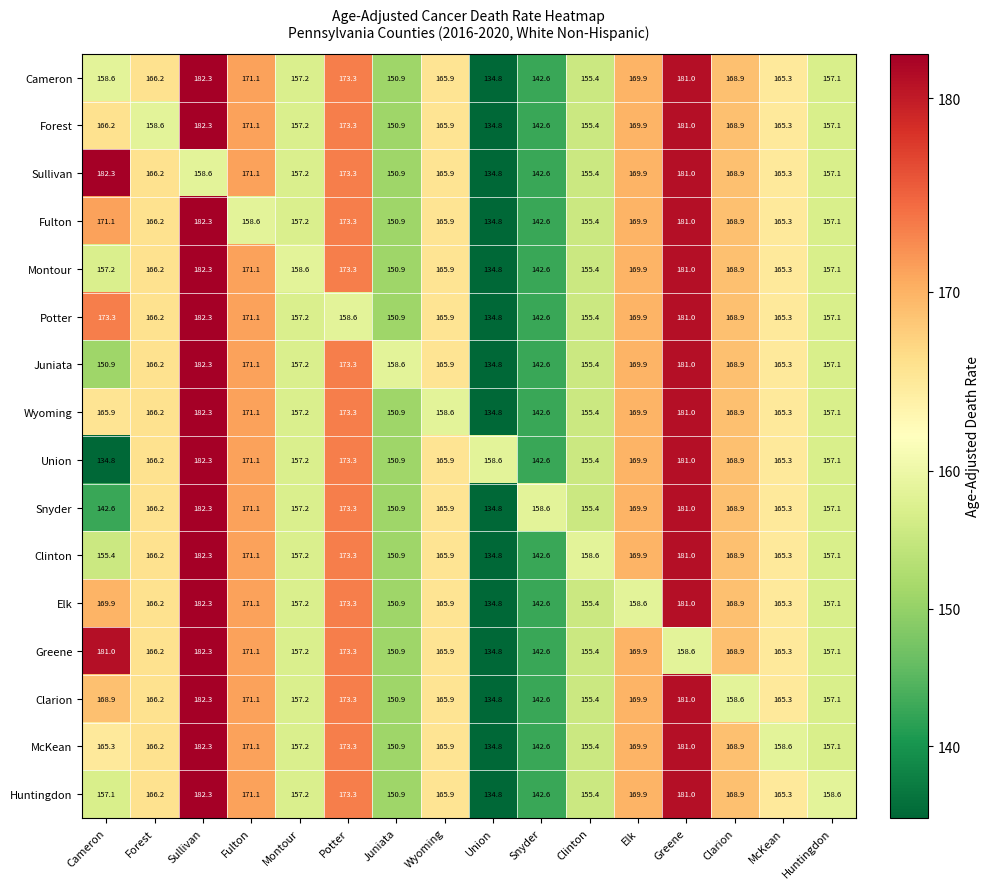

Rank the categories by Forest value from lowest to highest.

Union, Snyder, Juniata, Clinton, Huntingdon, Montour, Forest, McKean, Wyoming, Cameron, Clarion, Elk, Fulton, Potter, Greene, Sullivan